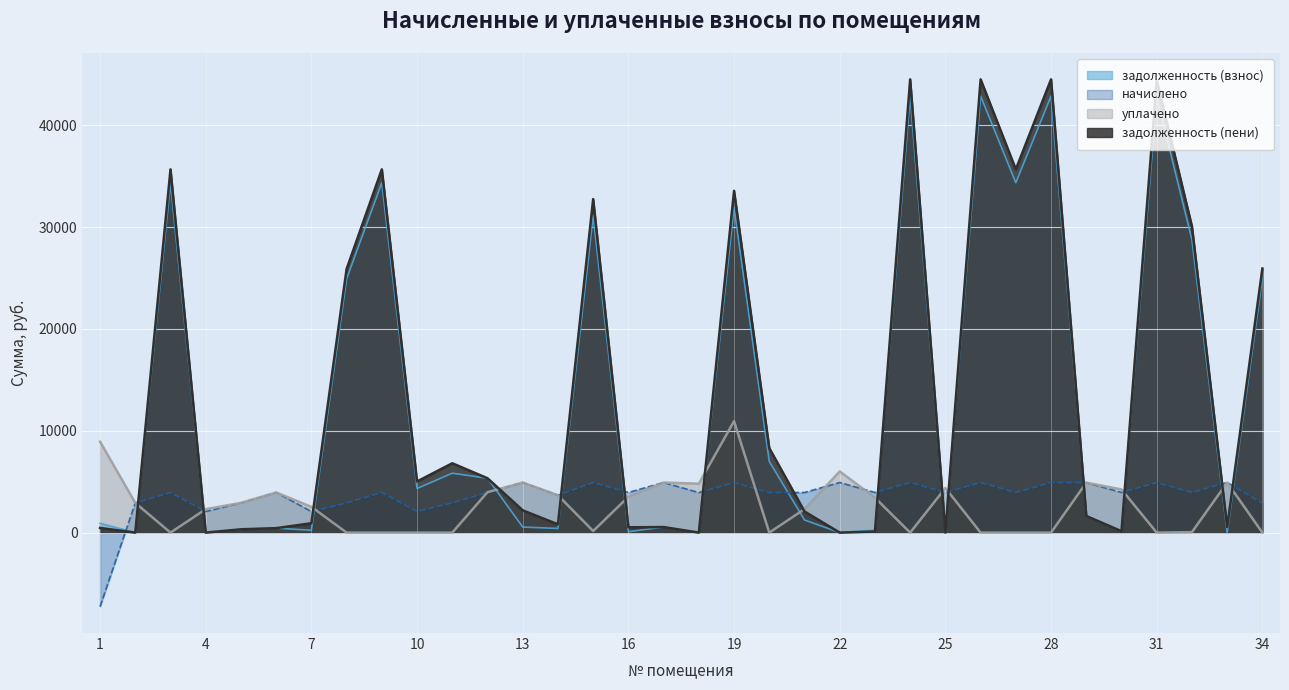

At which category does уплачено reach its first local peak?

6